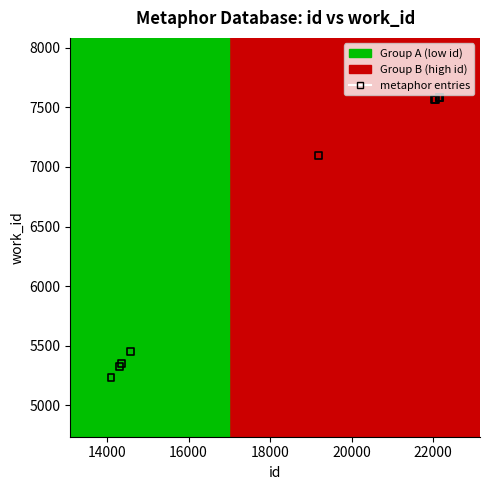

What Y value in the scatter plot is closest to 6410?

7094